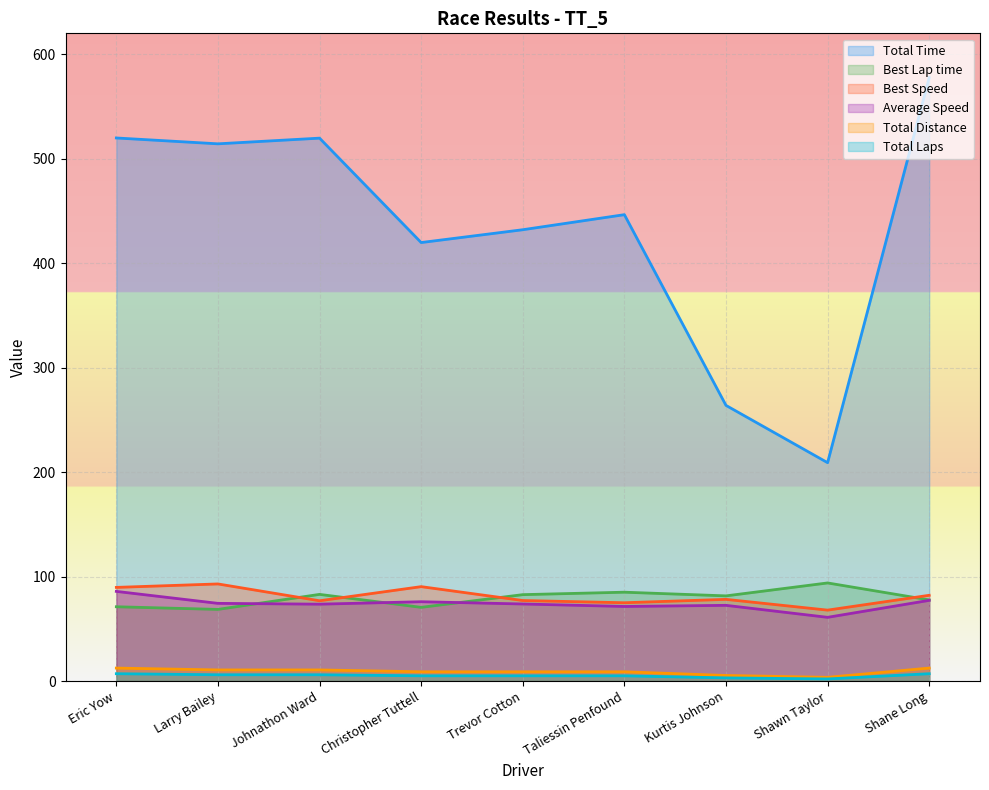

What is the maximum value for Total Laps?

7.0